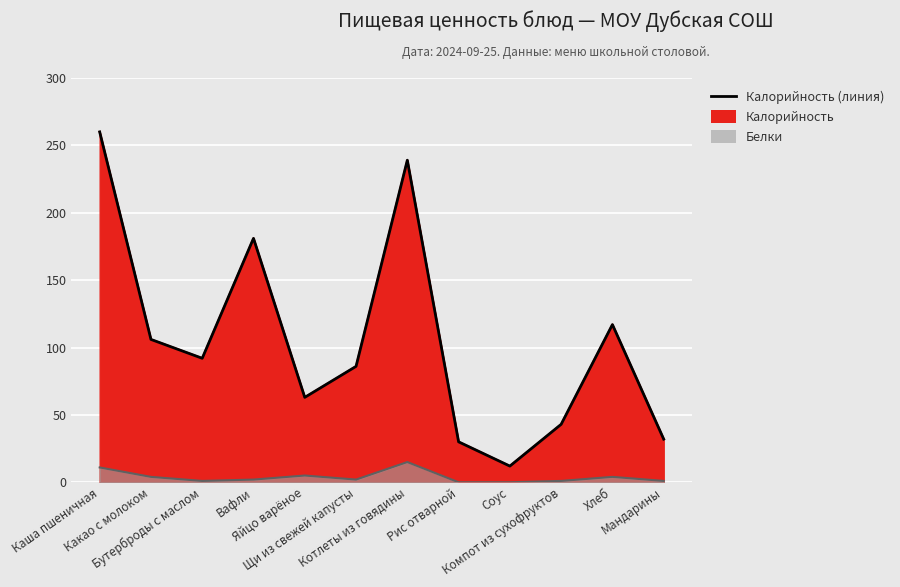

How many interior local peaks (higher than both neighbors) does the data have?

3